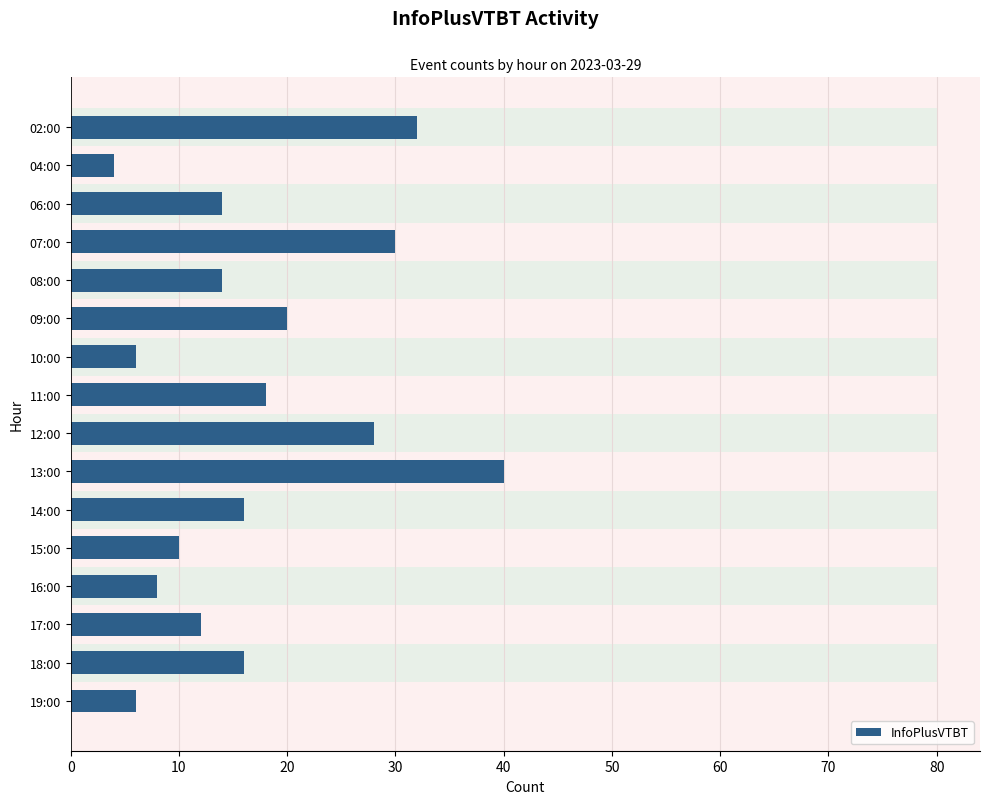

What is the change in value from 06:00 to 07:00?

+16